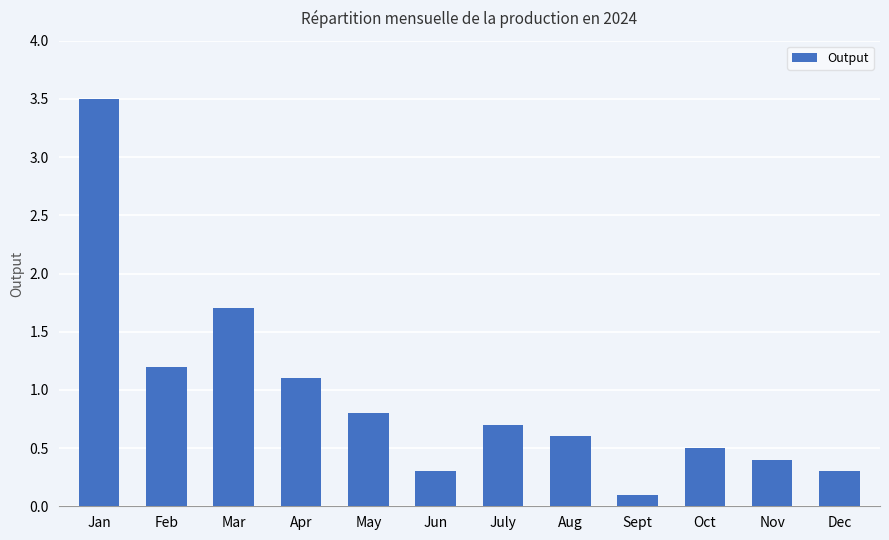

What is the difference between the values at Mar and Aug?

1.1